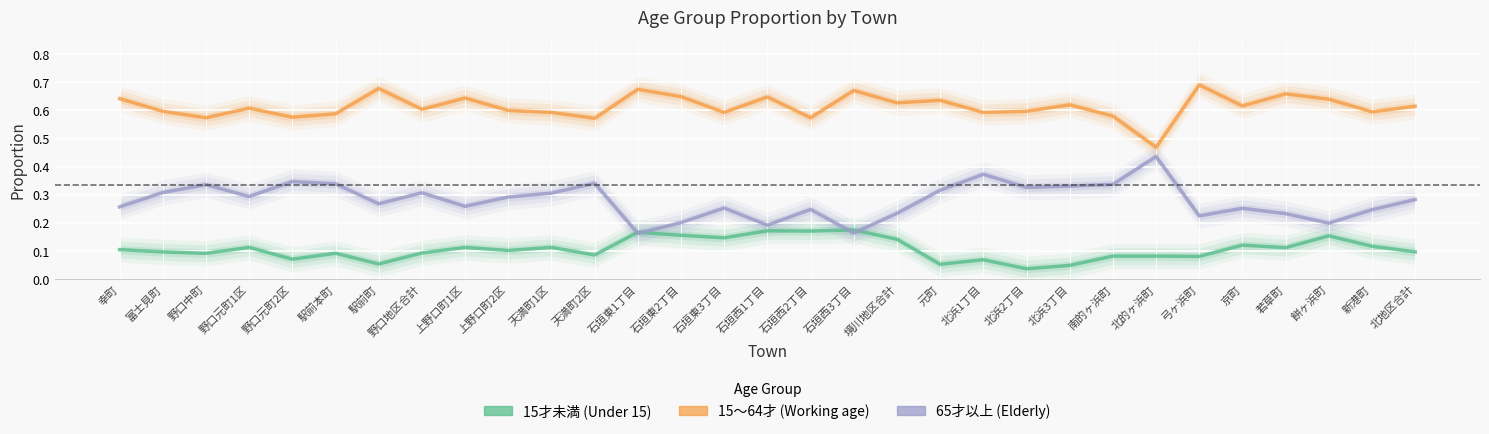

True or false: 15才未満割合 has a value of 0.0 at 富士見町.

False